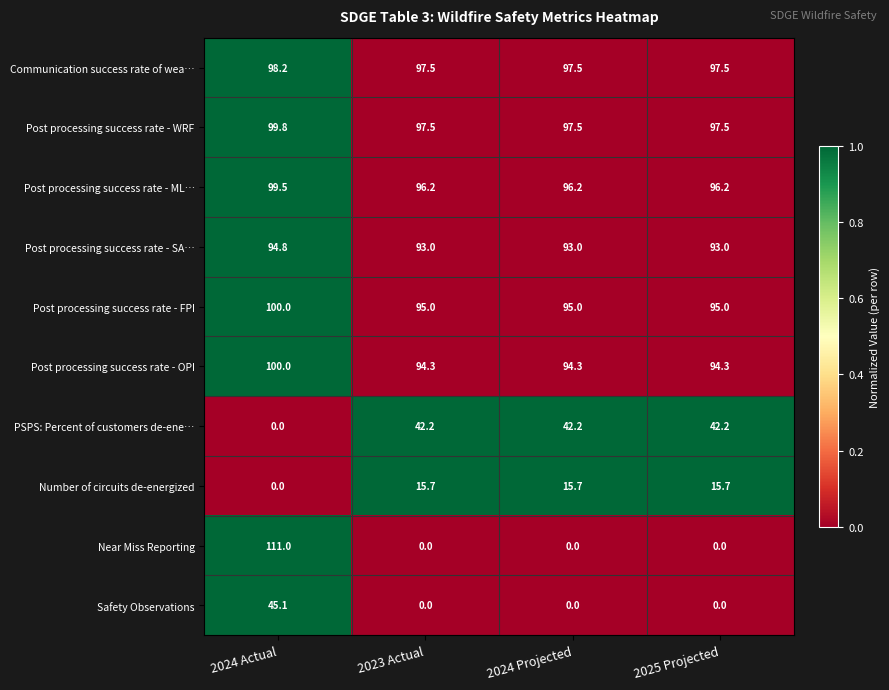

What is the sum of all Post processing success rate - WRF values?

392.3